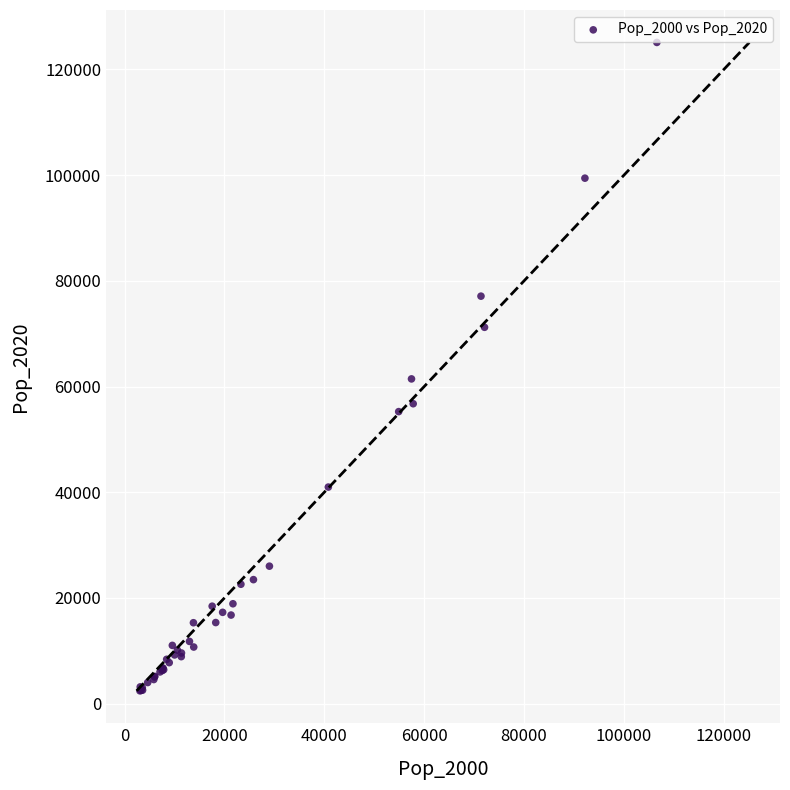

What Y value in the scatter plot is closest to 63765?

61442.0